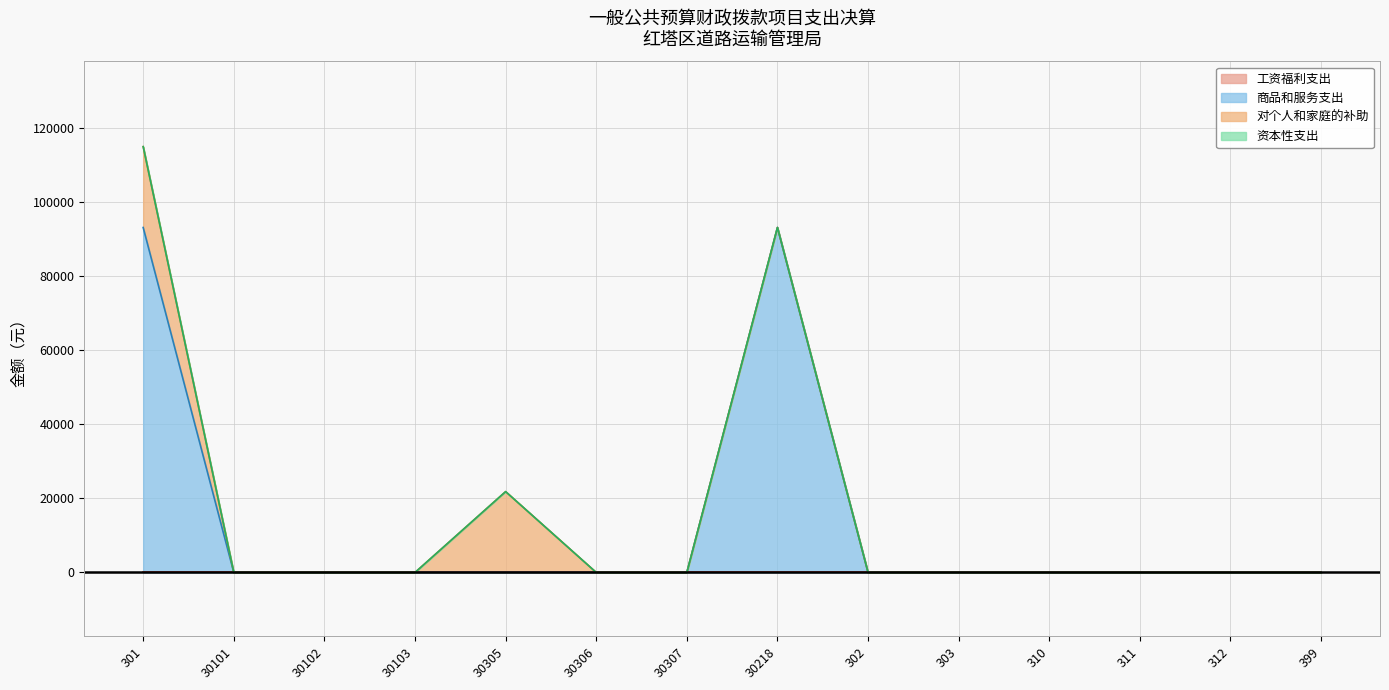

How many lines are shown in the chart?

4